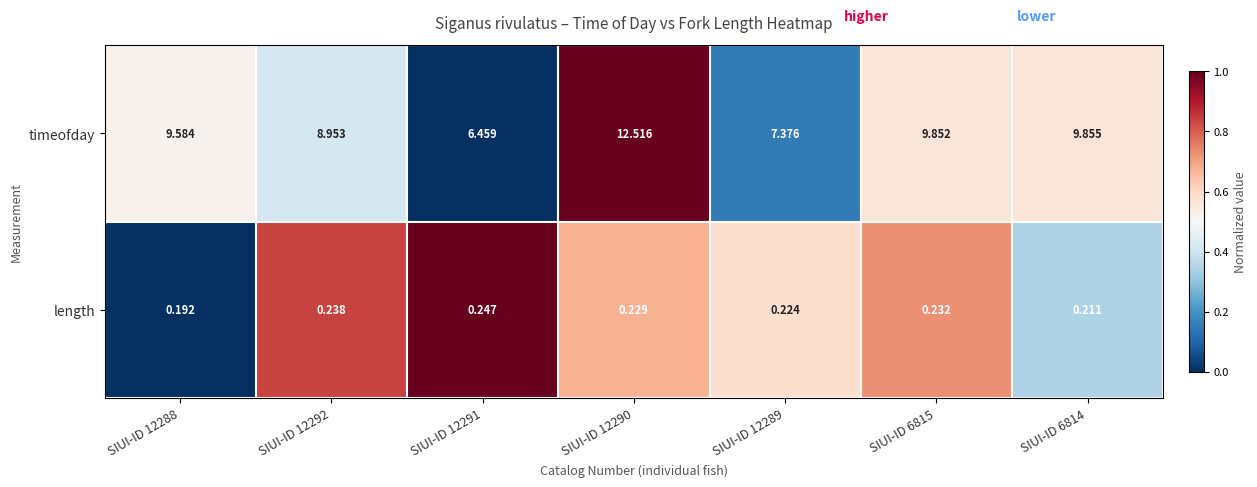

At SIUI-ID 12289, list the series in order from smallest to largest.

length, timeofday